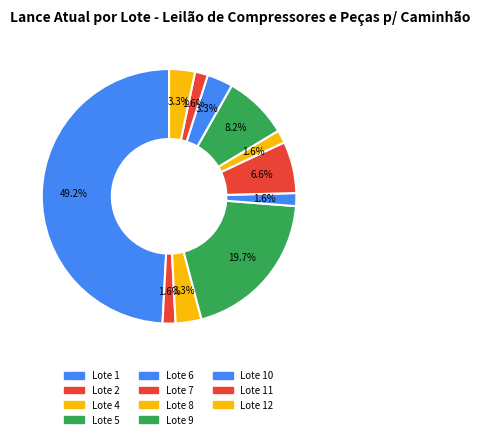

Count the number of slices in the pie.

11